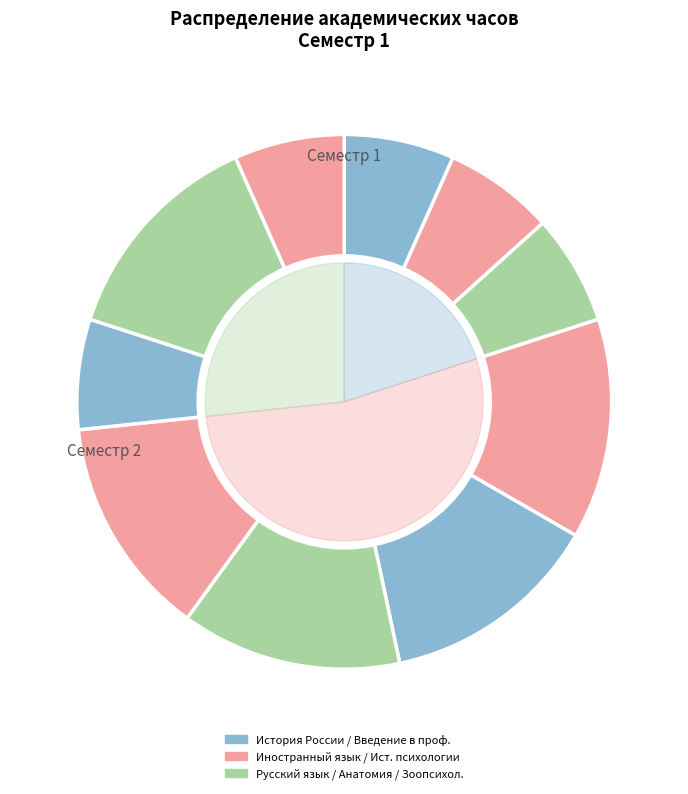

Combined, what portion of the pie is Зоопсихология and История психологии?

10.0%